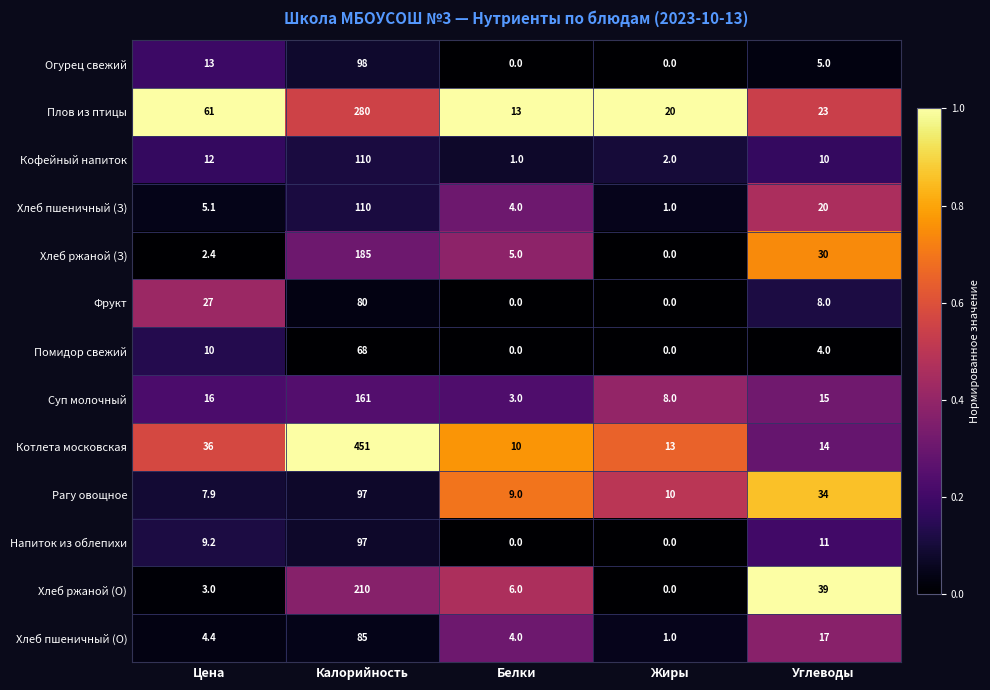

At how many categories does at least one series exceed 0?

5